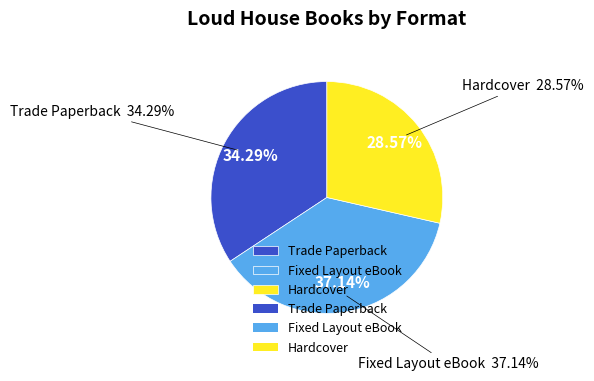

To the nearest percent, what is the difference between the Fixed Layout eBook and Hardcover slice percentages?

9%